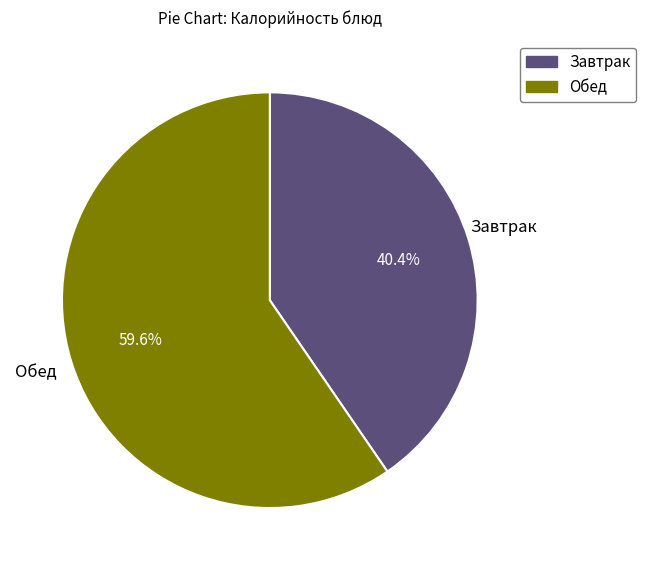

Count the number of slices in the pie.

2